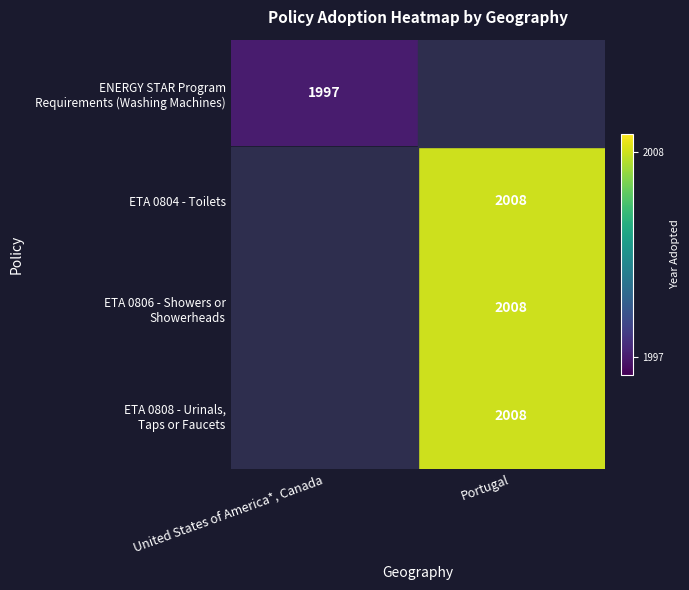

How many data points does each series have?

2